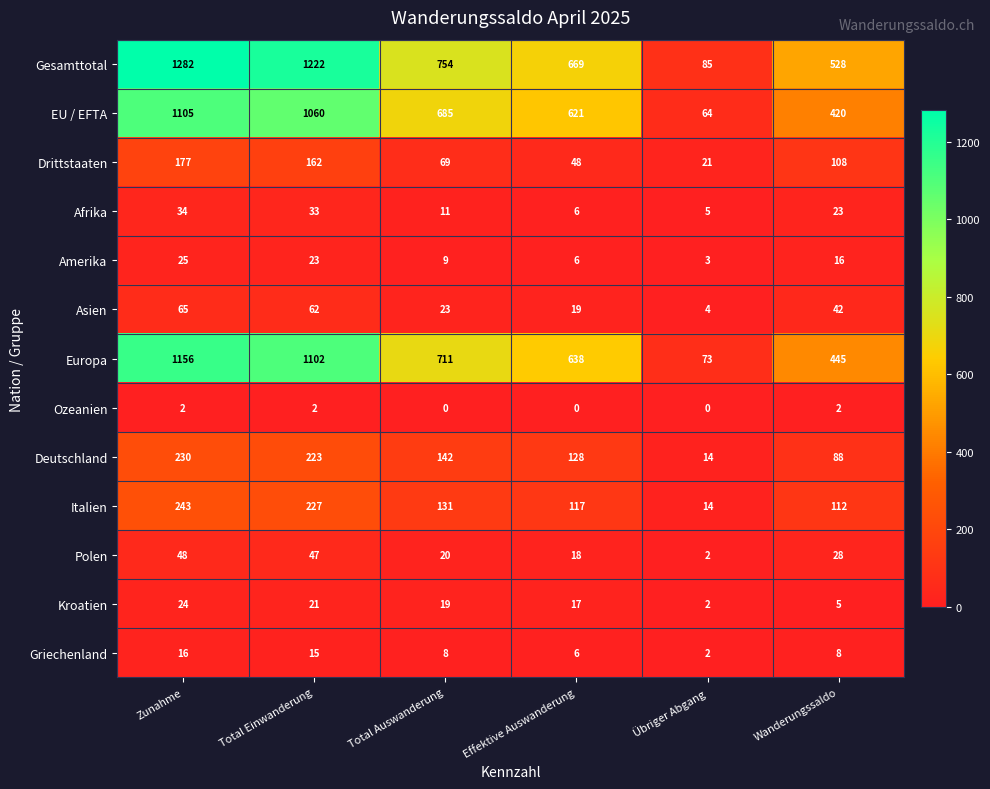

Where is Italien nearest to the value 128?

Total Auswanderung